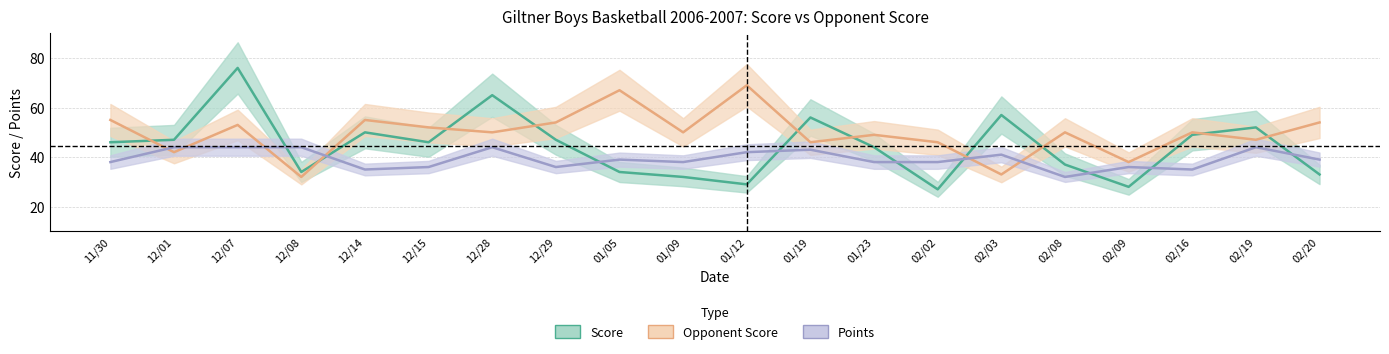

Does the chart display data point markers on the line(s)?

No